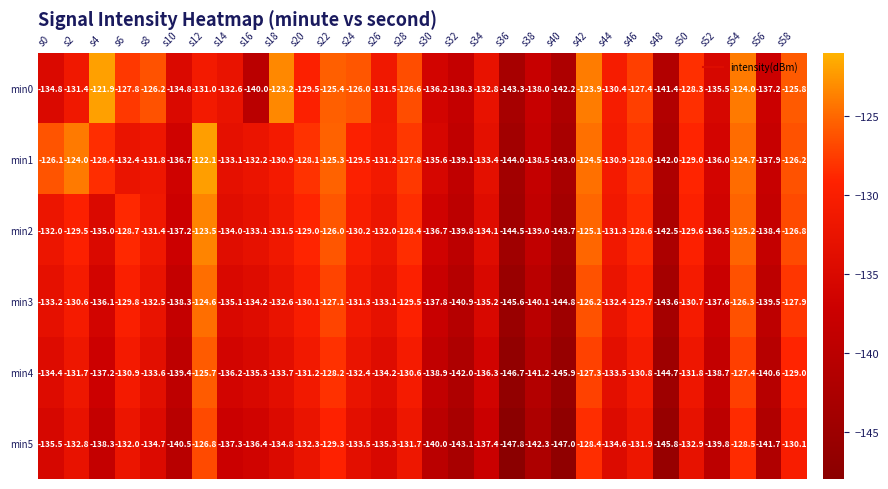

Where does the min5 series first go above -134?

s2